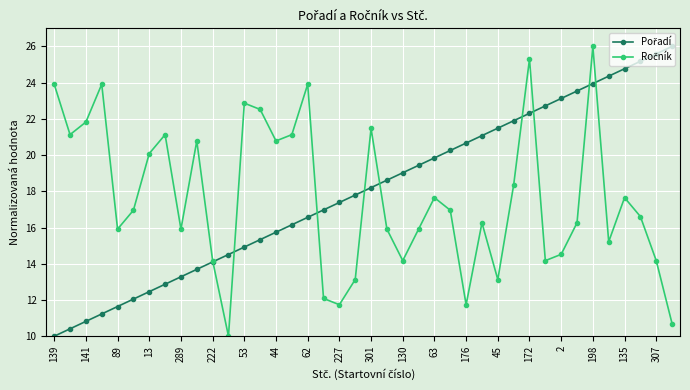

What is the maximum value shown in the chart?

26.0